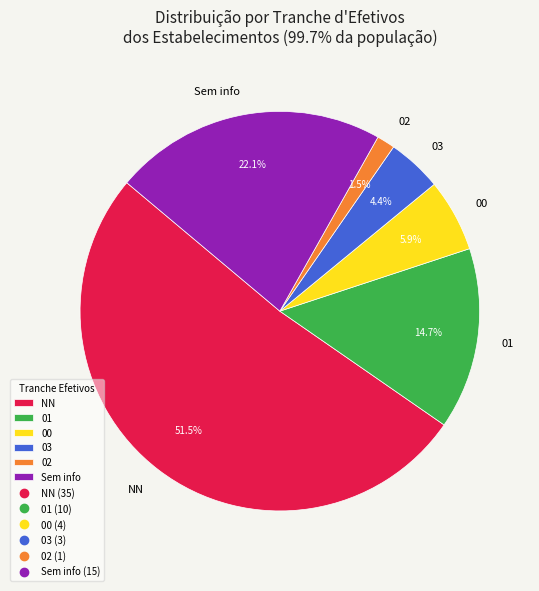

Combined, do Sem info and 02 account for over 50%?

No